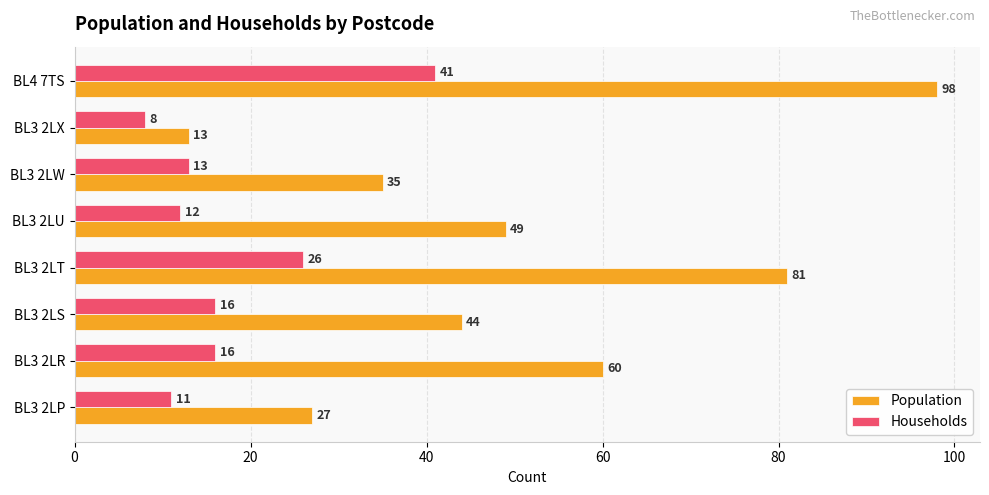

What is the difference between the second highest and second lowest values in the Population series?

54